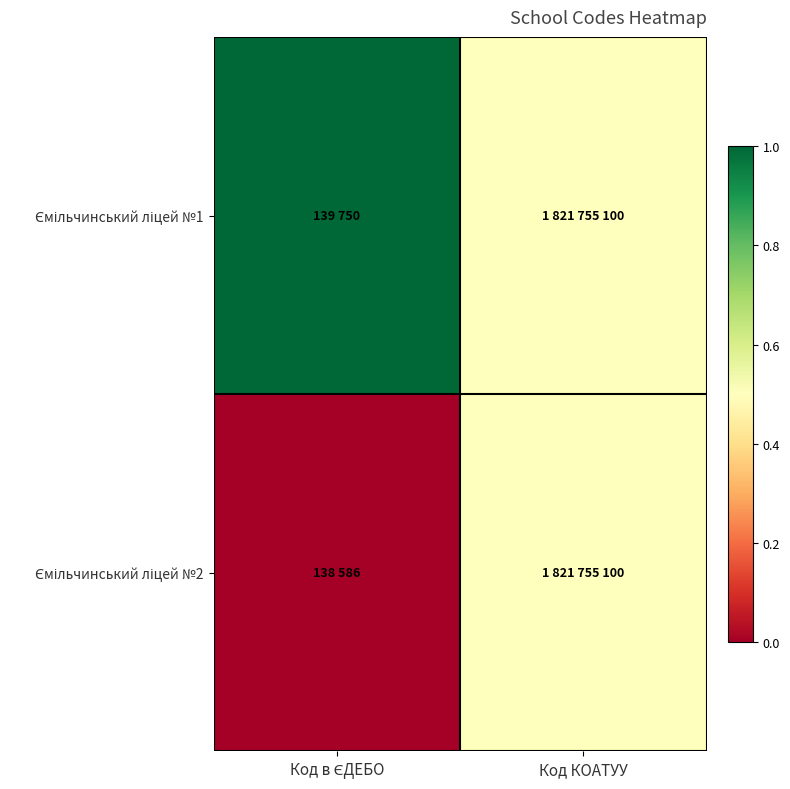

What is the maximum value shown in the chart?

1.0